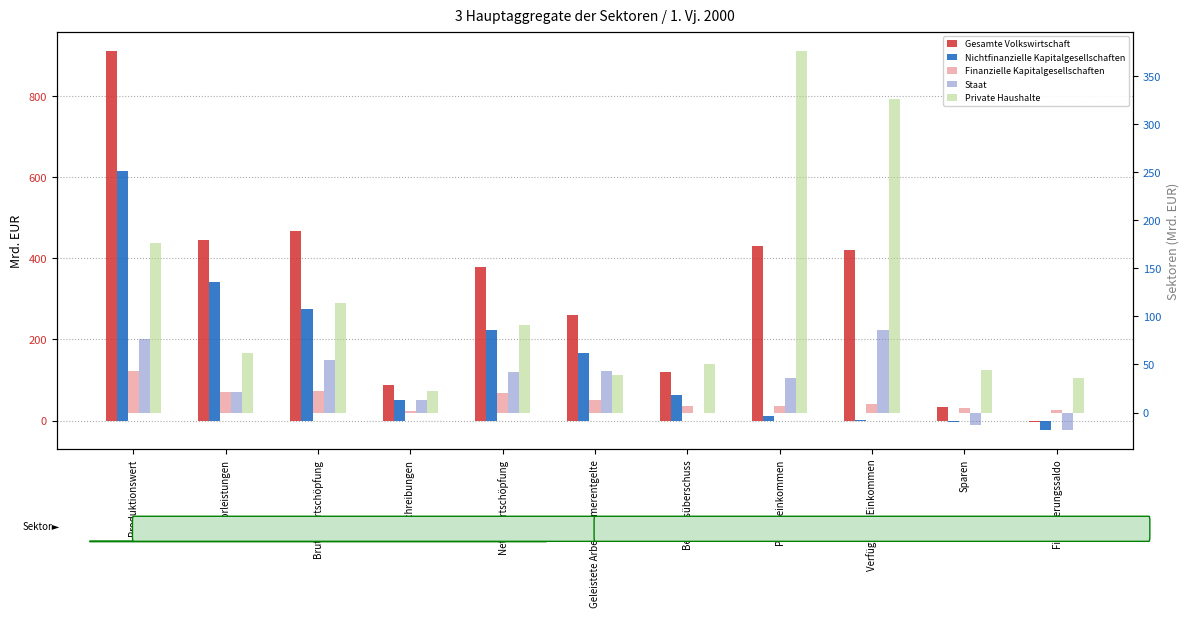

The value of Finanzielle Kapitalgesellschaften at Produktionswert is 43.3. True or false?

True